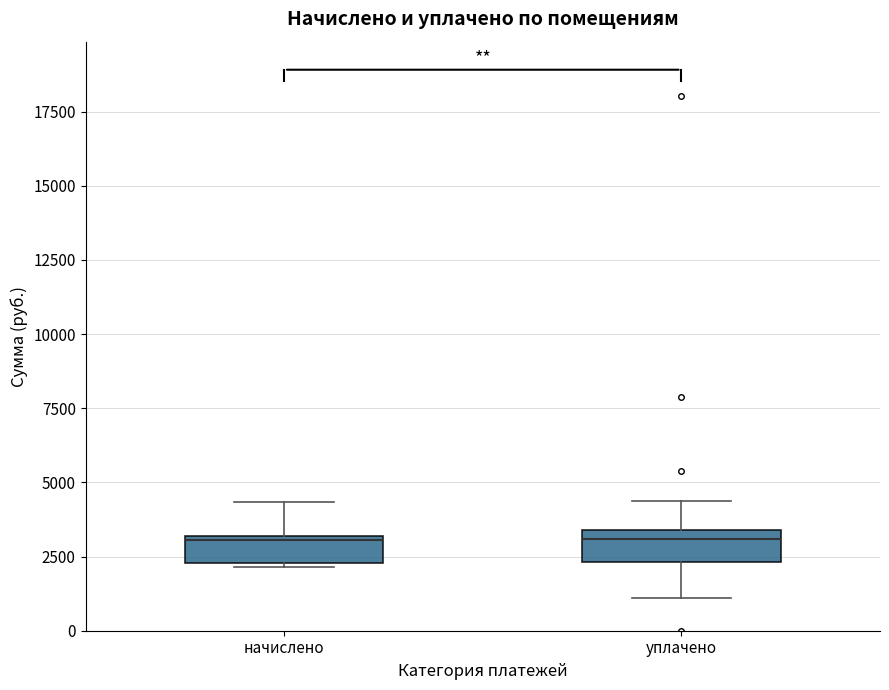

Where does the lower whisker of the box for уплачено end on the y-axis? The values are not printed on the chart, so give them approximately, as read against the axis.

1000